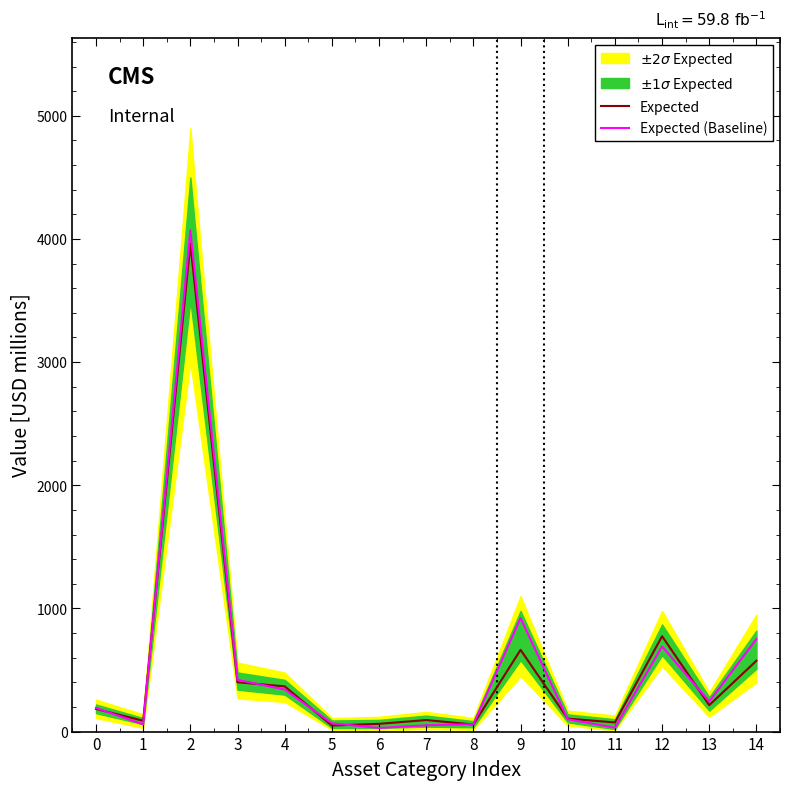

In Expected (Baseline), how many points are lower than both neighbors (excluding endpoints)?

4